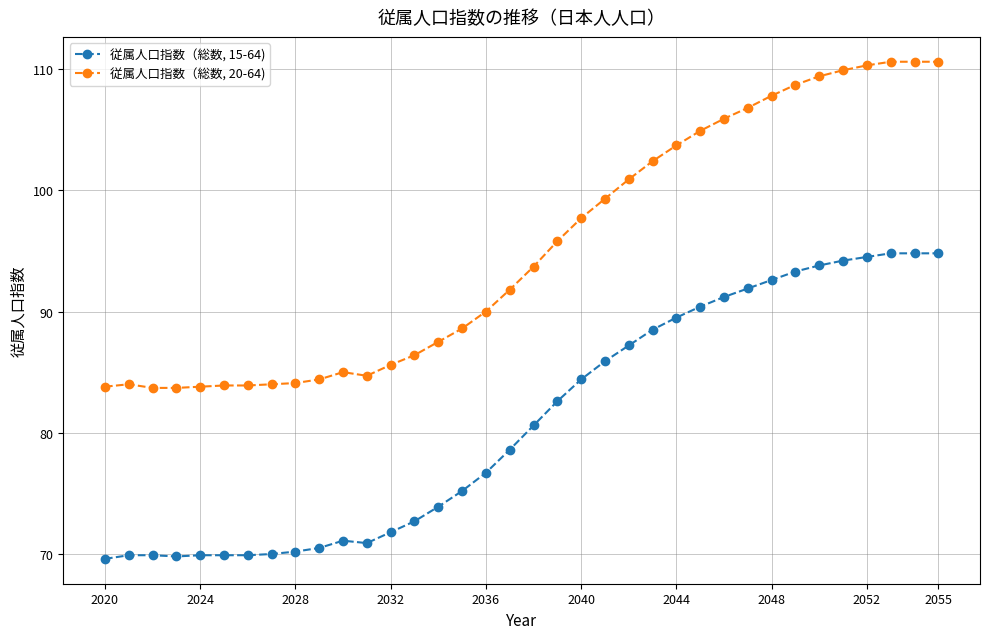

What is the average value of the 従属人口指数（総数, 20-64) series?

95.2